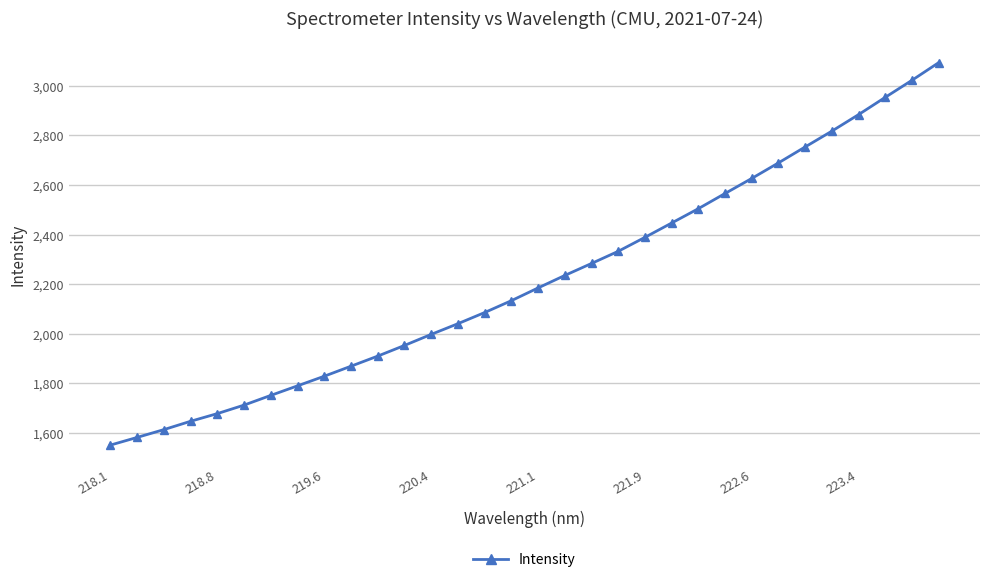

Reading left to right, list all the values displayed in this chart.

1551.3	1582.2	1613.7	1647.4	1678.3	1712.6	1751.7	1790.3	1829.1	1869.5	1910.2	1953.1	1997.7	2040.8	2085.8	2133.6	2185.0	2235.3	2283.7	2332.6	2388.9	2446.7	2504.5	2565.7	2626.4	2689.1	2753.4	2817.1	2883.7	2953.3	3022.0	3093.0